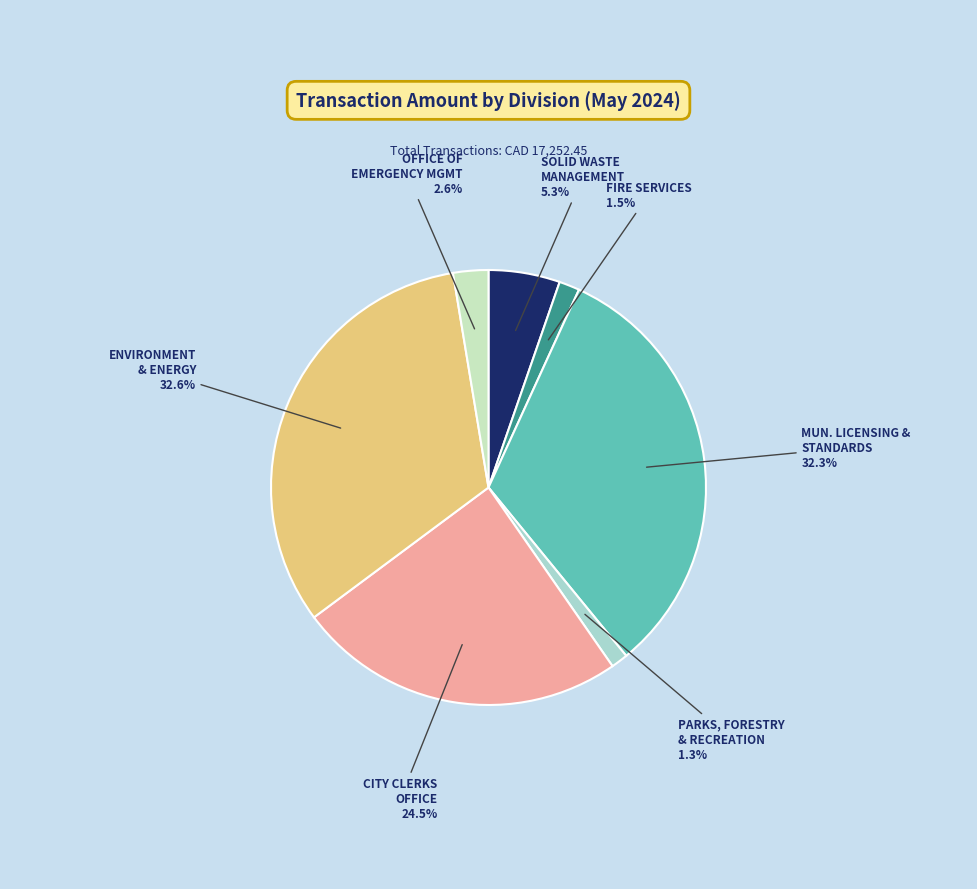

Does any single category account for the majority?

No